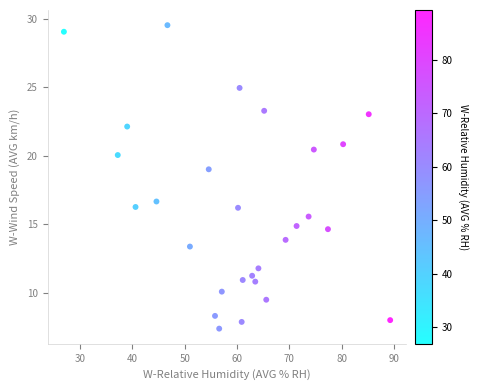

What is the range of X values (max minus min)?

62.4